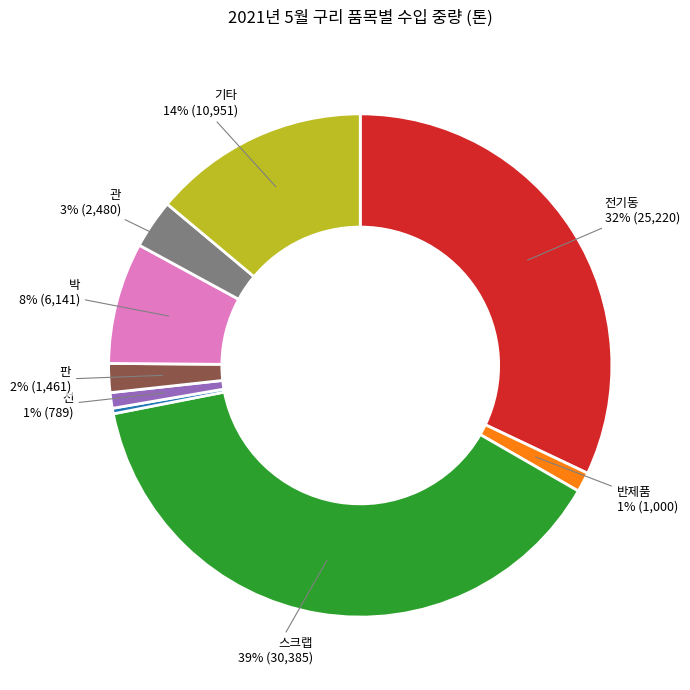

Is there a majority slice in this chart?

No